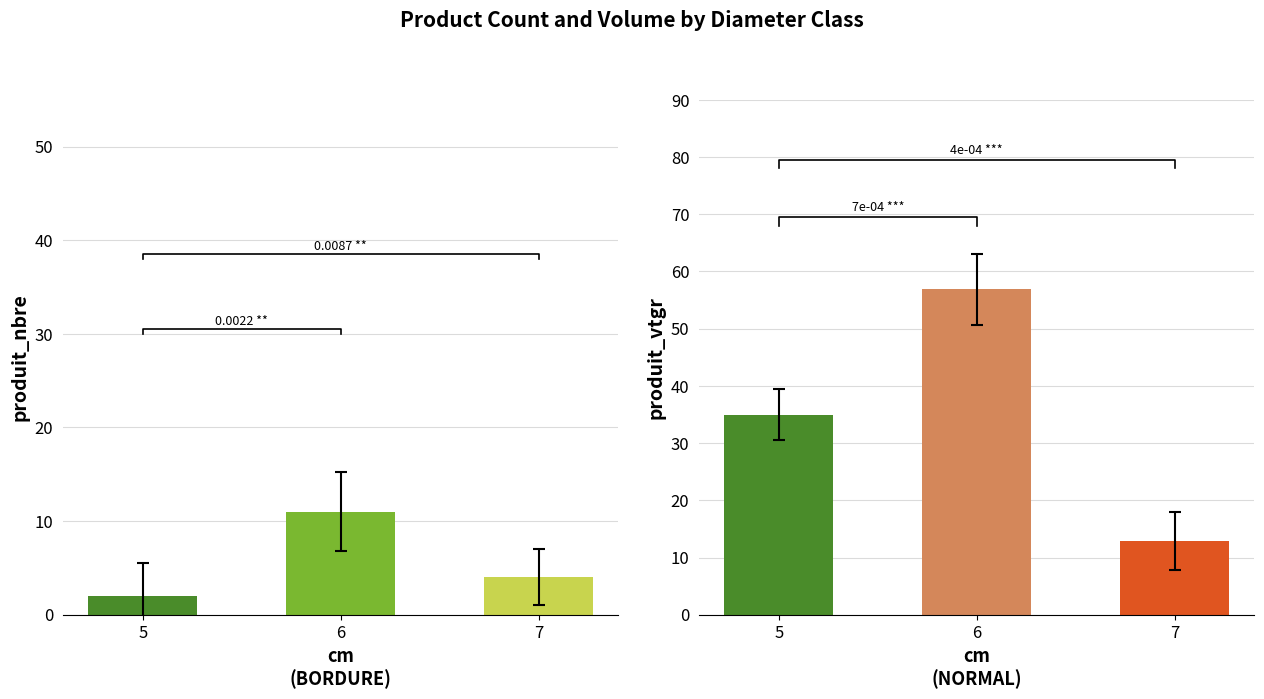

At which category does the chart reach its minimum across all series?

5